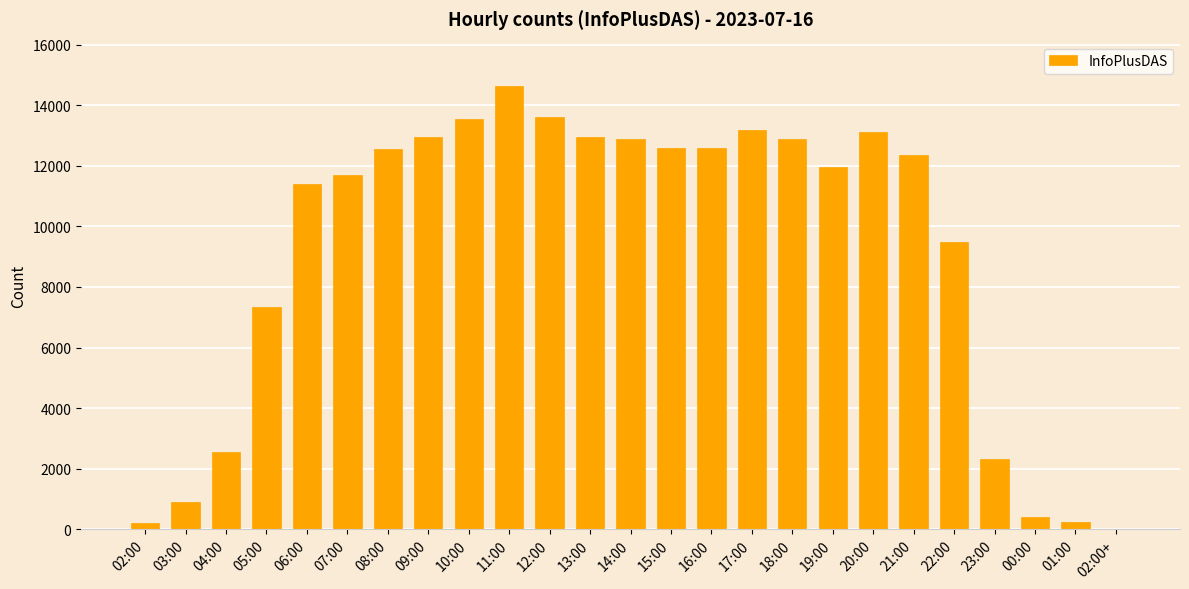

The value at 04:00 is 813. True or false?

False